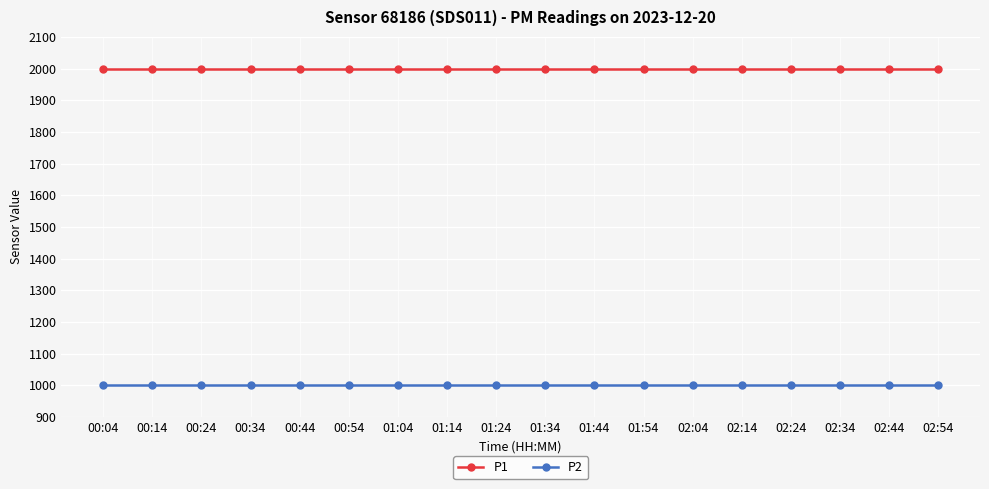

Does the chart display data point markers on the line(s)?

Yes